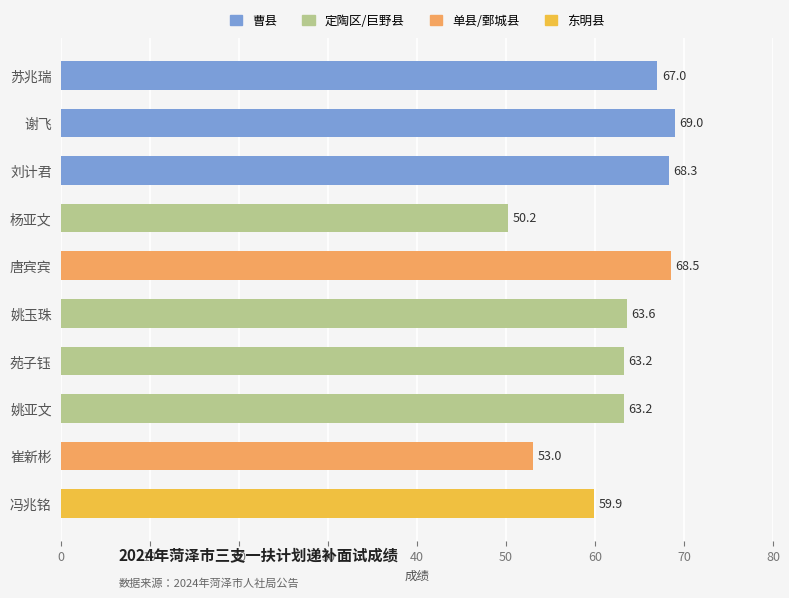

True or false: the data shows 67.0 at 苏兆瑞.

True